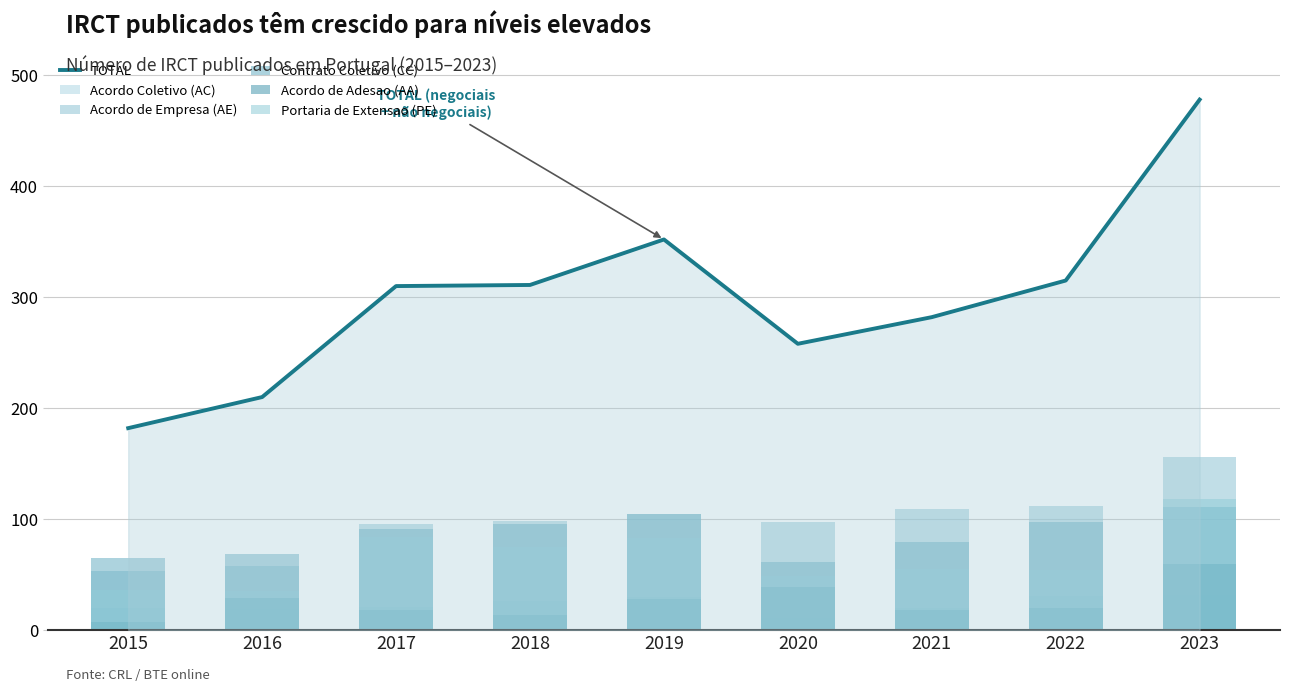

Reading left to right, list all the values displayed in this chart.

TOTAL: 182	210	310	311	352	258	282	315	478
Acordo Coletivo (AC): 20	19	21	26	30	11	20	31	32
Acordo de Empresa (AE): 53	58	96	98	105	97	109	112	156
Contrato Coletivo (CC): 65	69	91	96	105	61	79	97	111
Acordo de Adesao (AA): 7	29	18	14	28	39	18	20	60
Portaria de Extensao (PE): 36	35	84	75	83	49	55	54	118